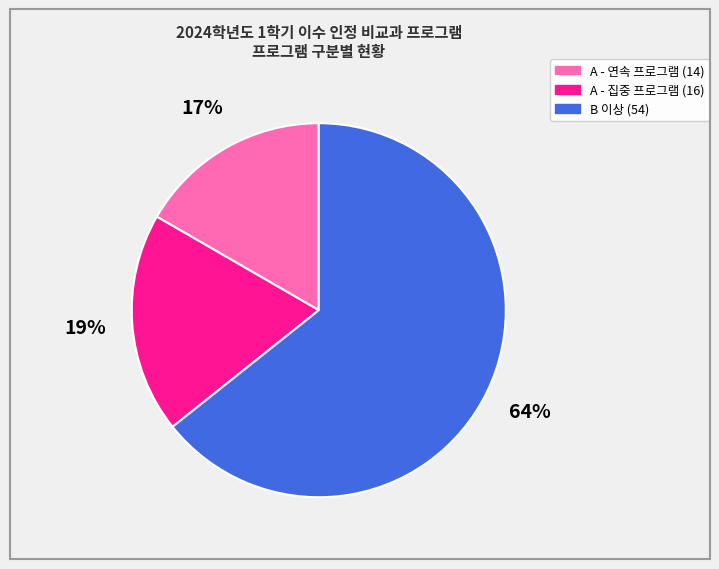

How many slices are in this pie chart?

3